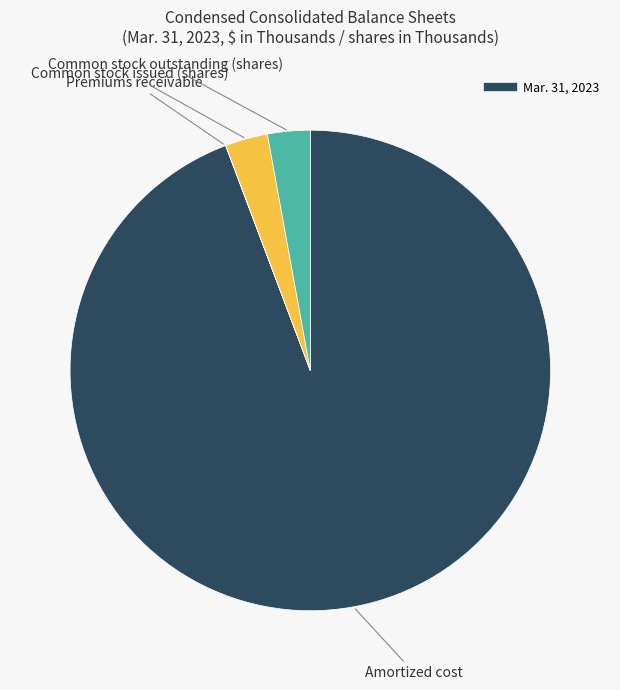

How many slices are in this pie chart?

4